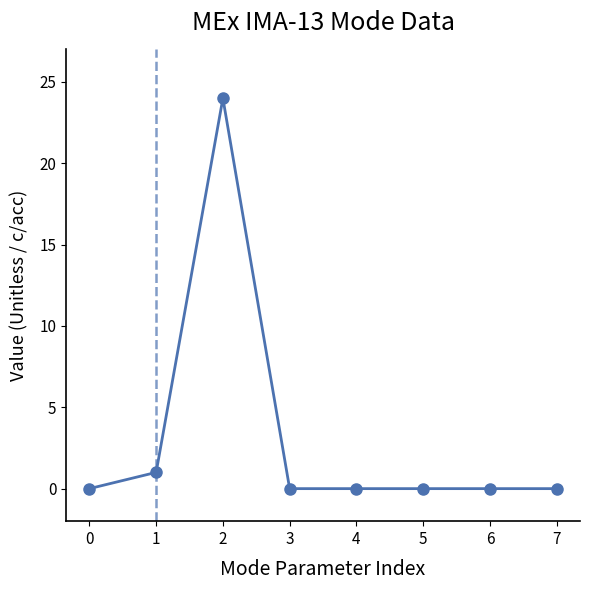

Reading left to right, what are all the values shown in this chart?

0=0	1=1	2=24	3=0	4=0	5=0	6=0	7=0